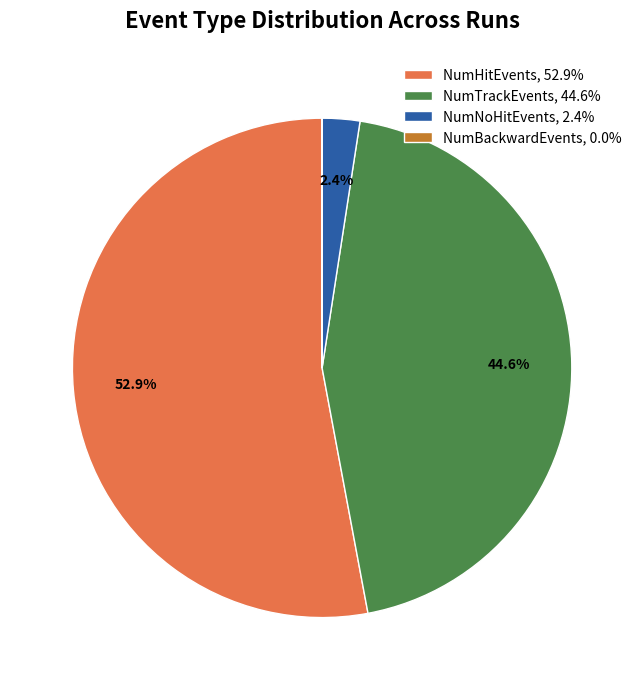

What percentage is NOT represented by NumNoHitEvents, 2.4%?

97.6%